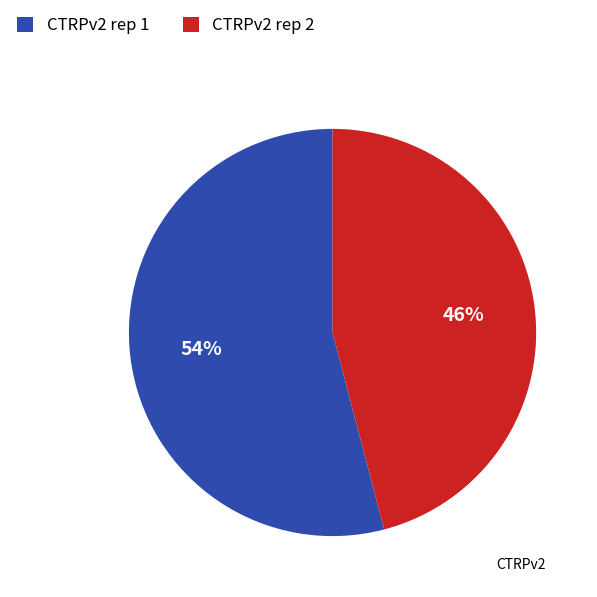

Rank the categories by value from lowest to highest.

CTRPv2 rep 2, CTRPv2 rep 1